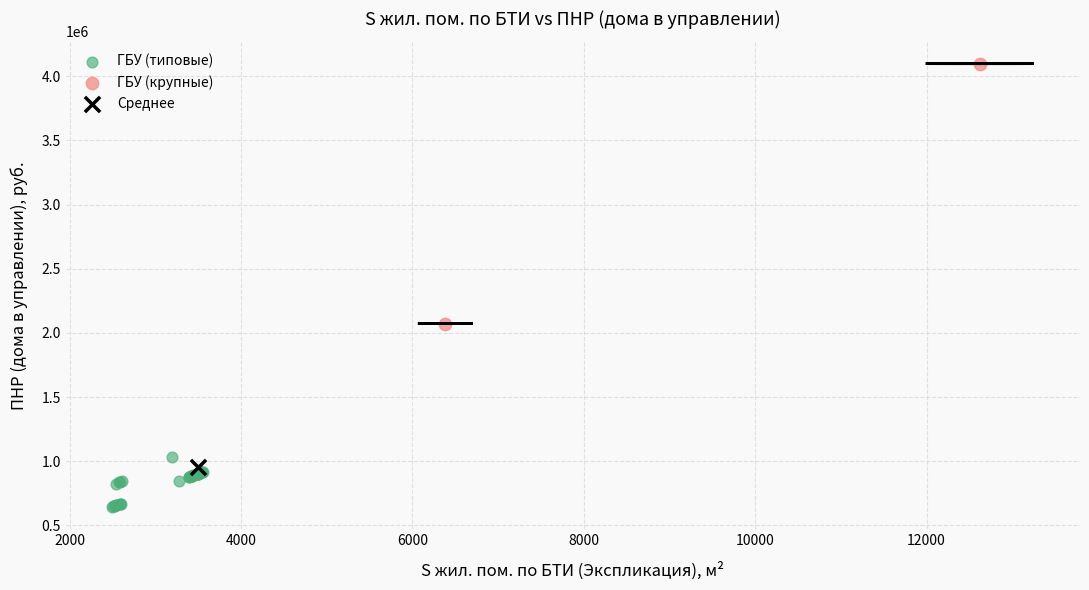

What are all the series names shown in the legend?

ГБУ (типовые), ГБУ (крупные), Среднее